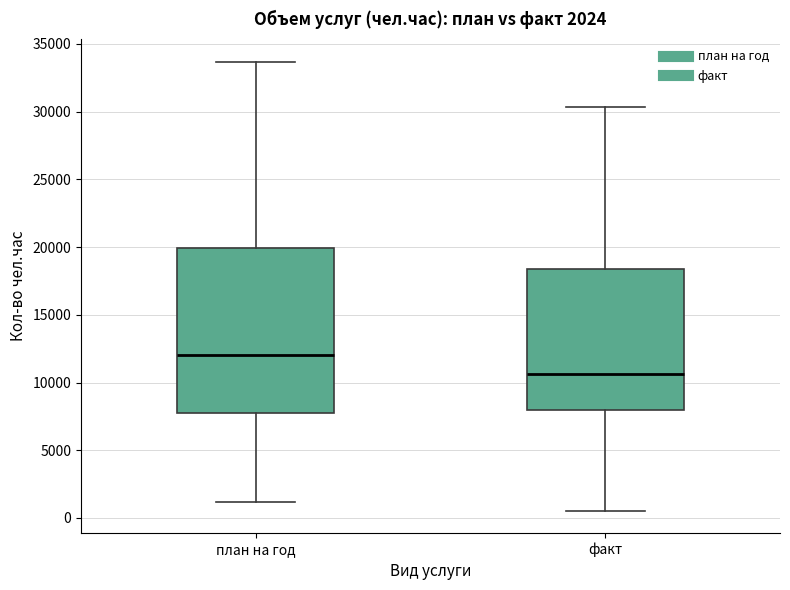

Which box is the tallest, from its lower edge to its upper edge?

план на год